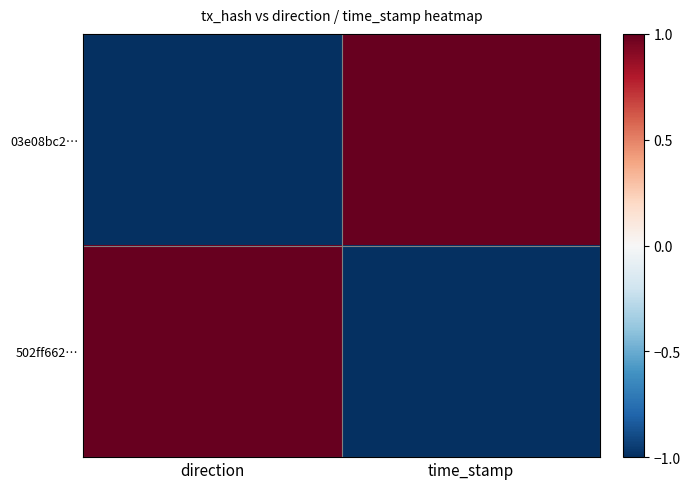

Reading left to right, transcribe all the data shown in this chart.

03e08bc2…: direction=-1	time_stamp=1
502ff662…: direction=1	time_stamp=-1